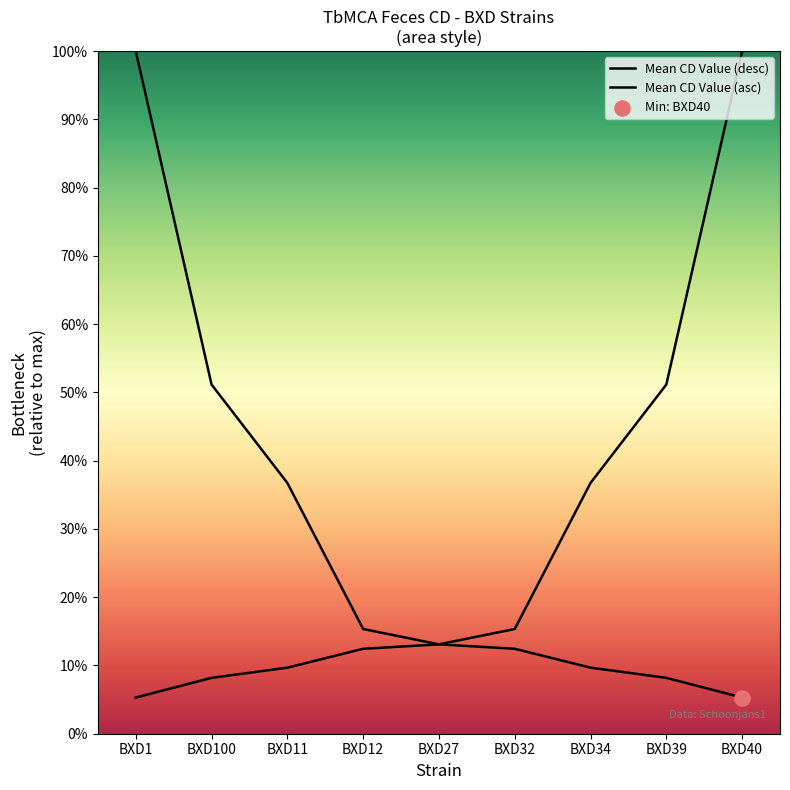

Is the value of Mean CD Value (asc) at BXD32 greater than the value of Mean CD Value (desc) at BXD12?

No